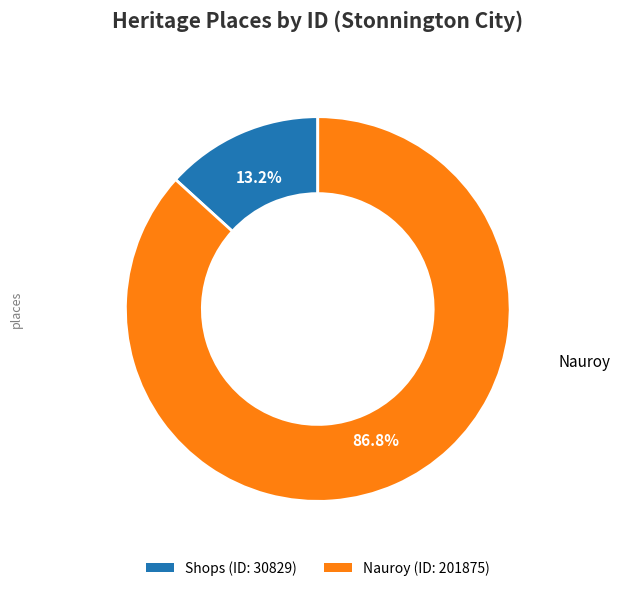

How many segments does this pie chart have?

2